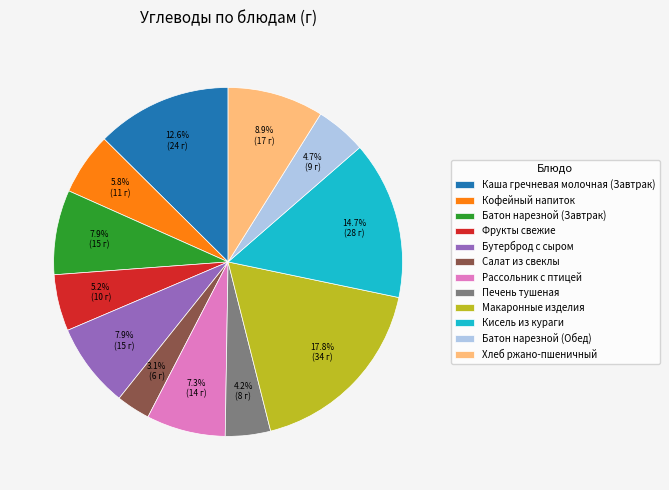

True or false: Батон нарезной (Завтрак) accounts for 14% of the total.

False